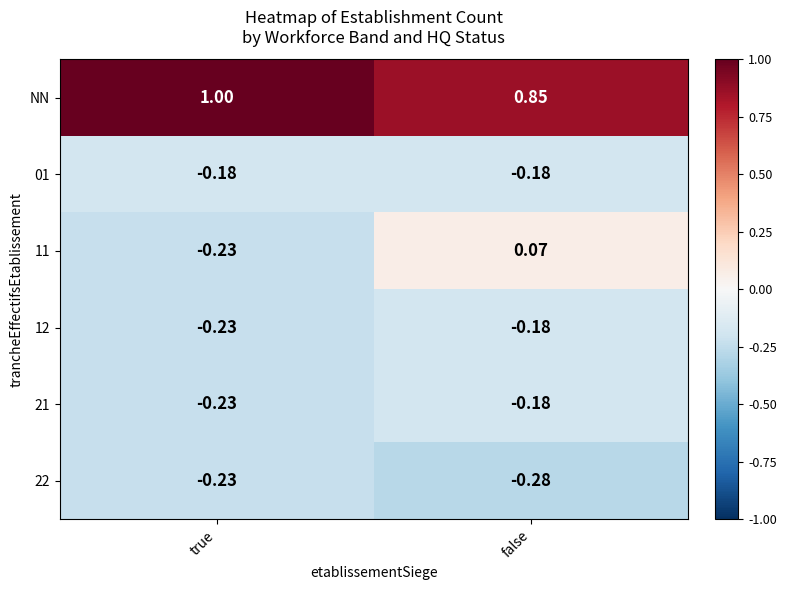

How many series are shown in this chart?

6